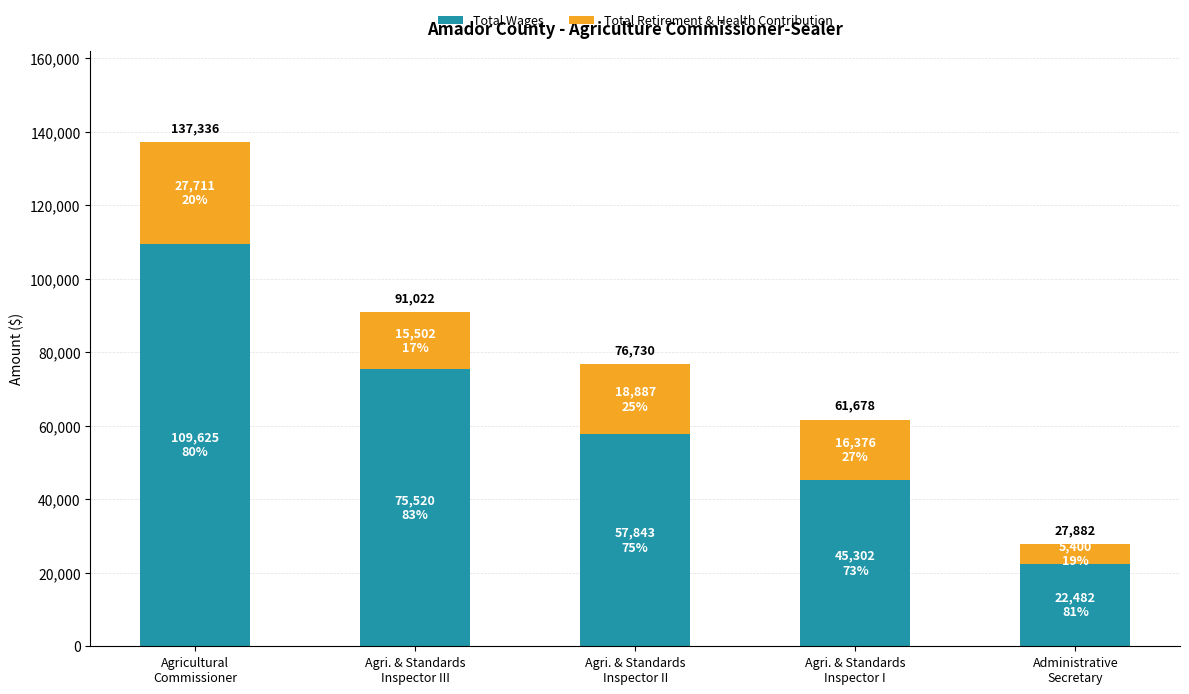

Between Agri. & Standards
Inspector III and Agri. & Standards
Inspector II, which series saw the biggest shift?

Total Wages